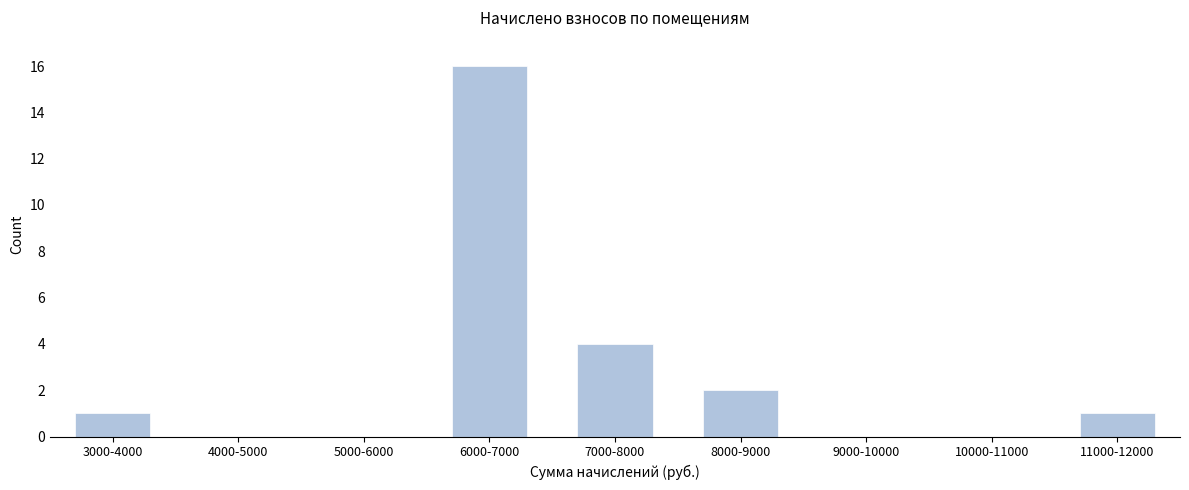

Reading left to right, extract all data points from this chart.

3000-4000=1	4000-5000=0	5000-6000=0	6000-7000=16	7000-8000=4	8000-9000=2	9000-10000=0	10000-11000=0	11000-12000=1